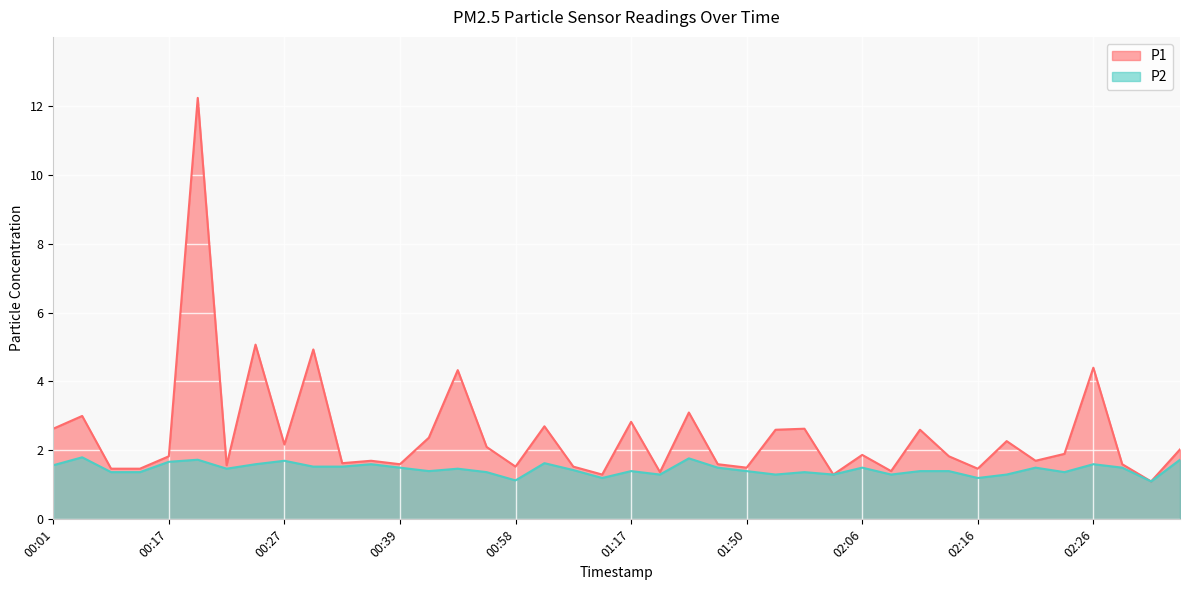

List the series in order of their overall mean, lowest first.

P2, P1